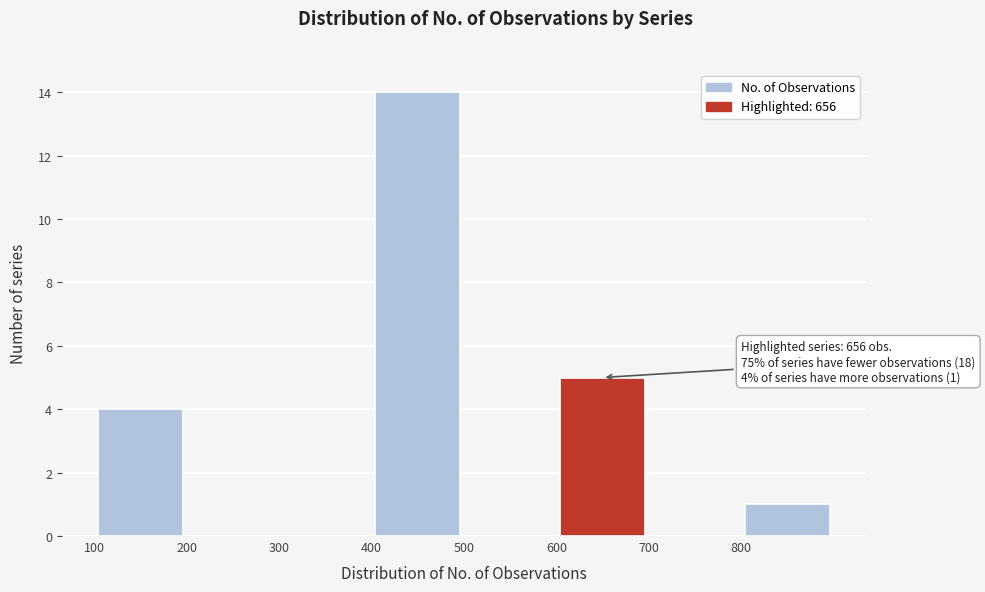

Over which range of the x-axis is the bar tallest?

400 to 500